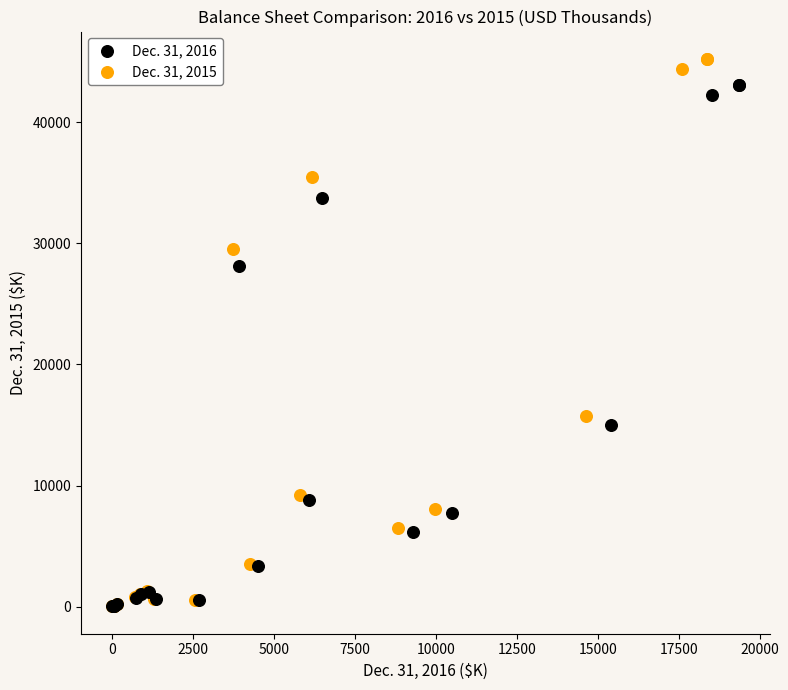

What are all the series names shown in the legend?

Dec. 31, 2016, Dec. 31, 2015